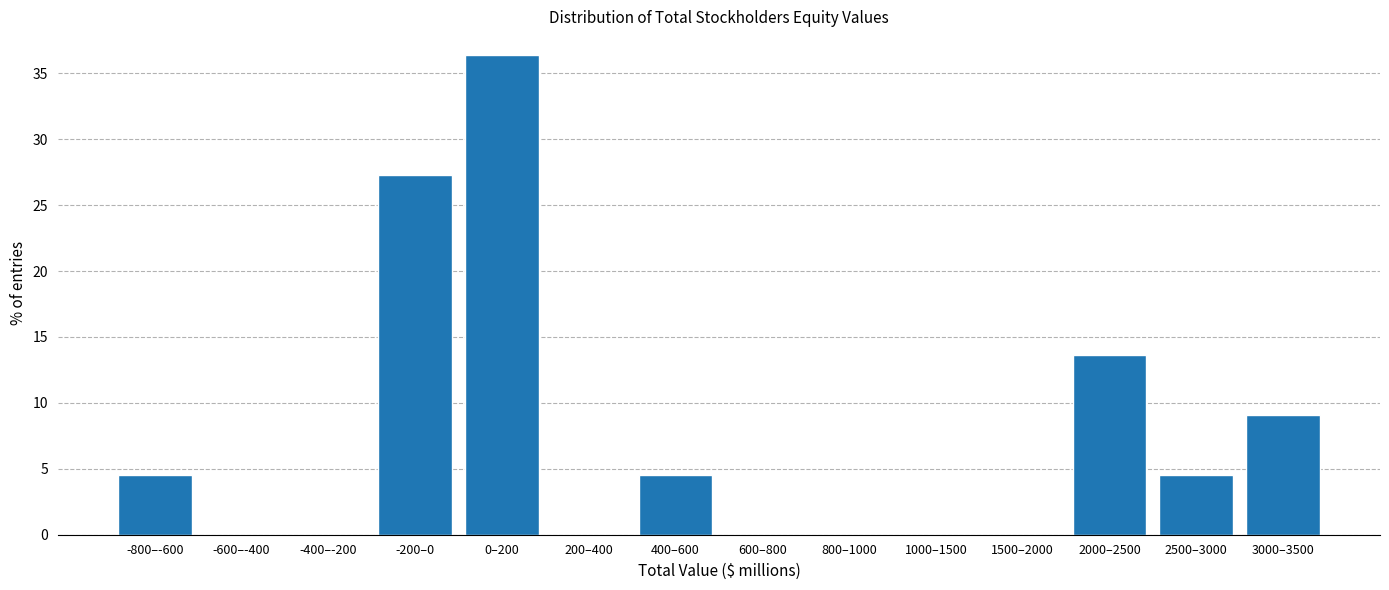

Reading left to right, extract all data points from this chart.

-800–-600=4.5	-600–-400=0.0	-400–-200=0.0	-200–0=27.3	0–200=36.4	200–400=0.0	400–600=4.5	600–800=0.0	800–1000=0.0	1000–1500=0.0	1500–2000=0.0	2000–2500=13.6	2500–3000=4.5	3000–3500=9.1